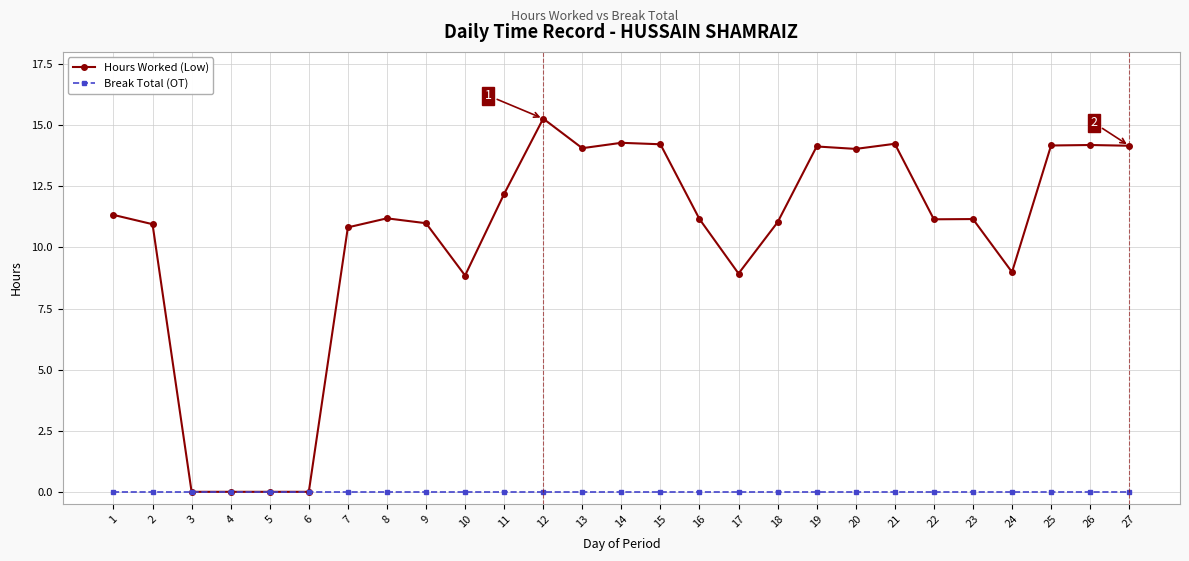

Which series changed the most between 1 and 3?

Hours Worked (Low)